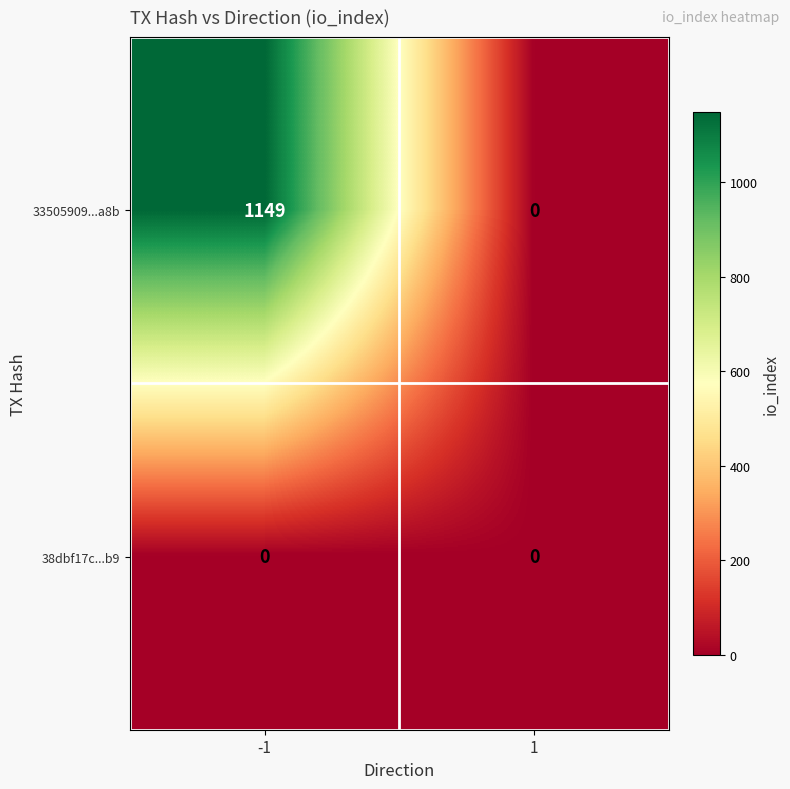

True or false: 33505909...a8b has a value of 1149 at -1.

True